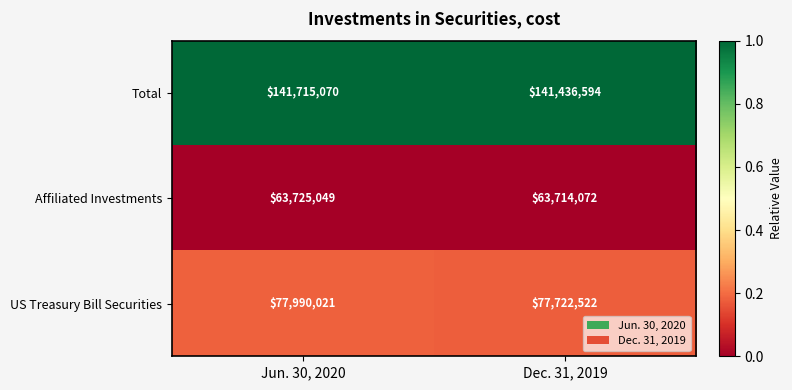

The value of Affiliated Investments at Dec. 31, 2019 is 15087145. True or false?

False